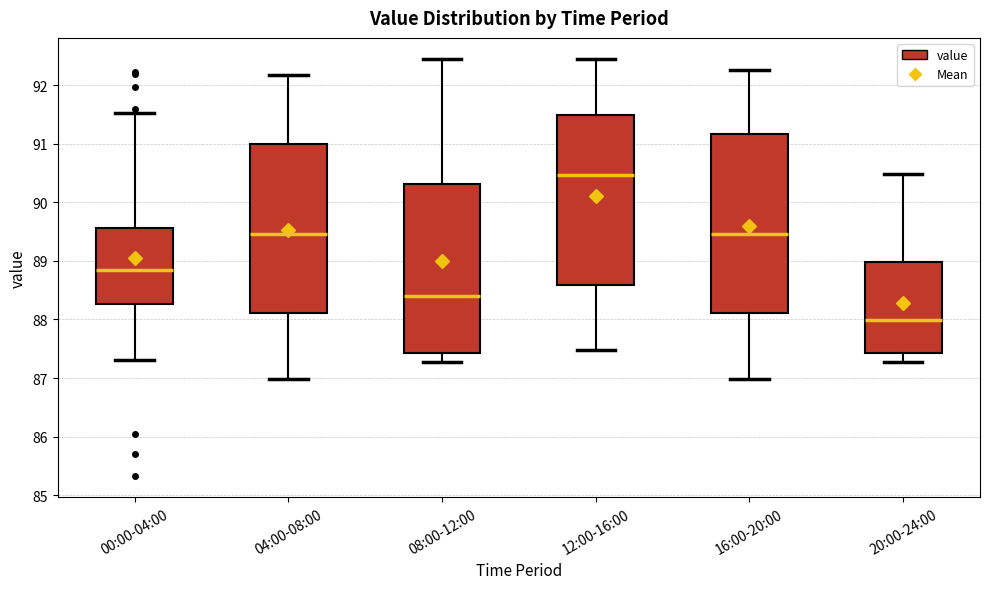

Which box's median line is the highest?

12:00-16:00